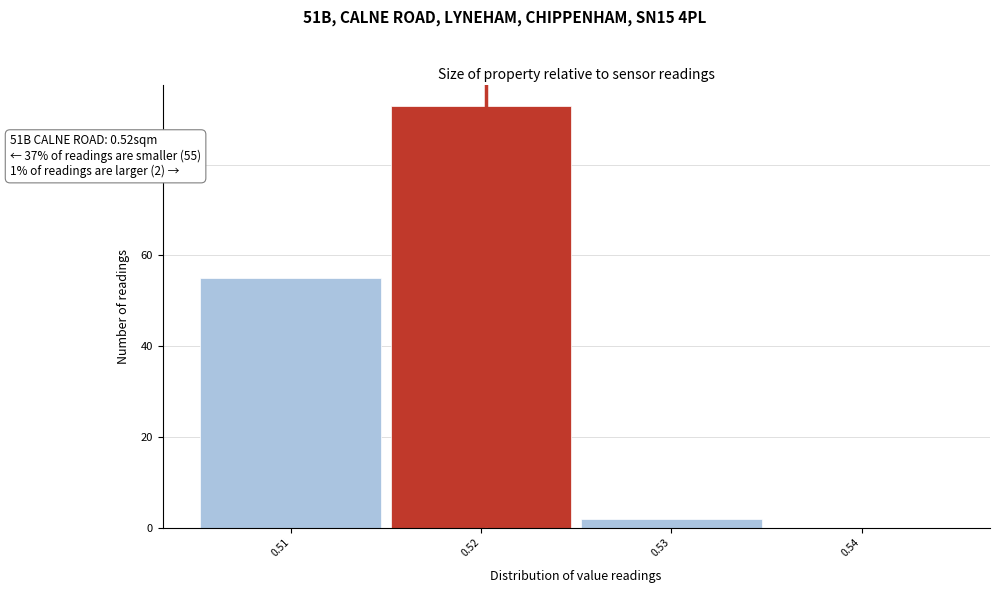

Over which range of the x-axis is the bar tallest?

0.515 to 0.525